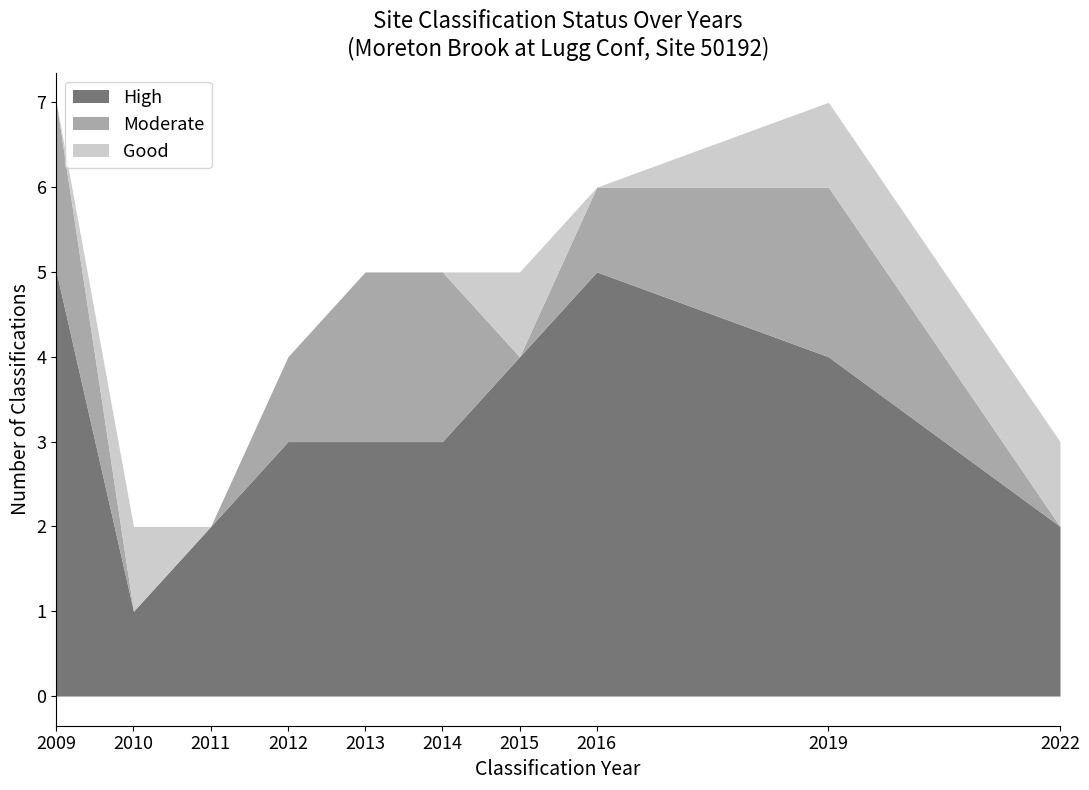

How many lines are shown in the chart?

3